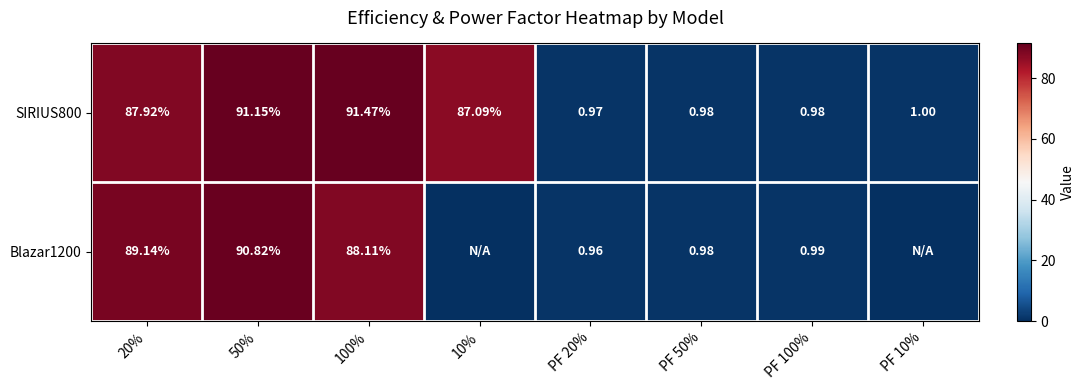

The SIRIUS800 series shows 1.0 at PF 10%. True or false?

True